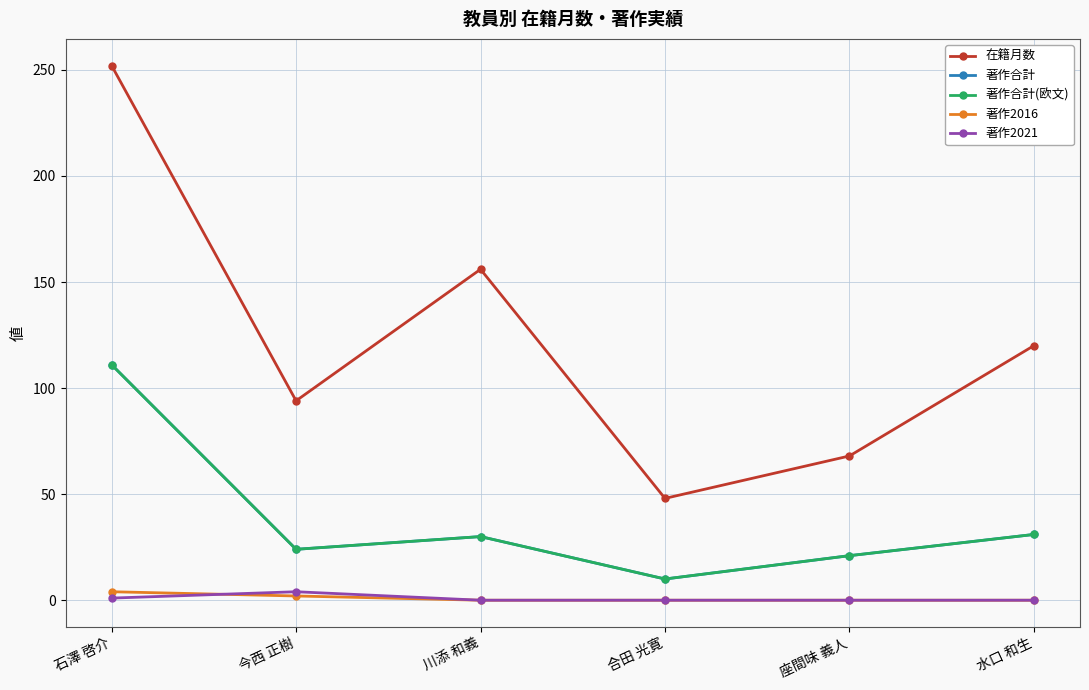

Is this an area chart (filled region under the line)?

No